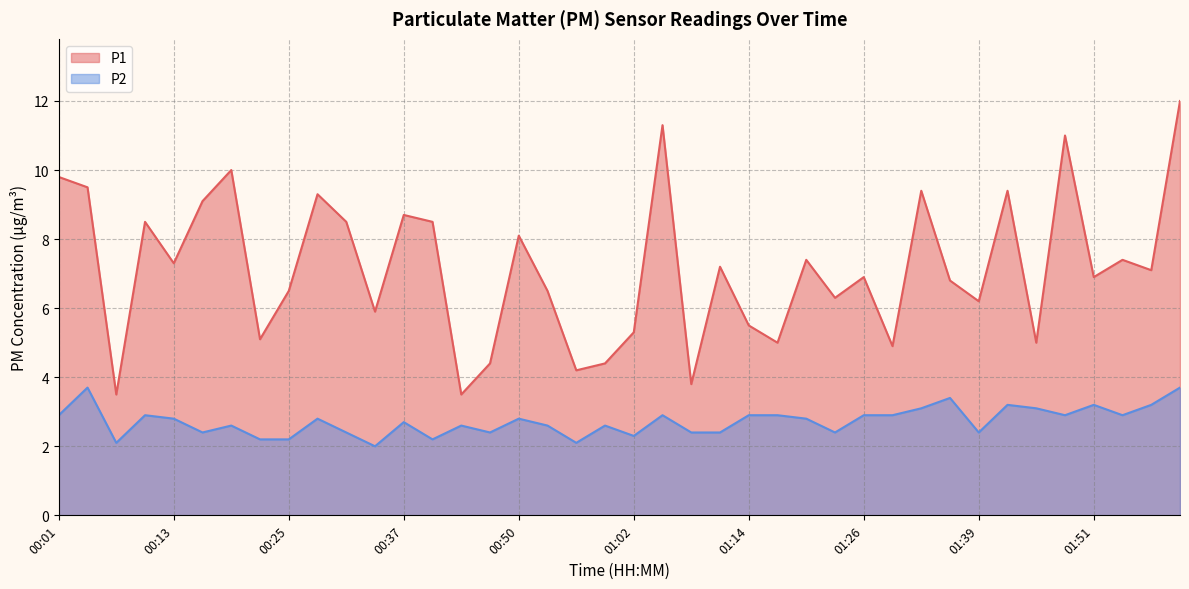

The value of P1 at 01:57 is 10.0. True or false?

False